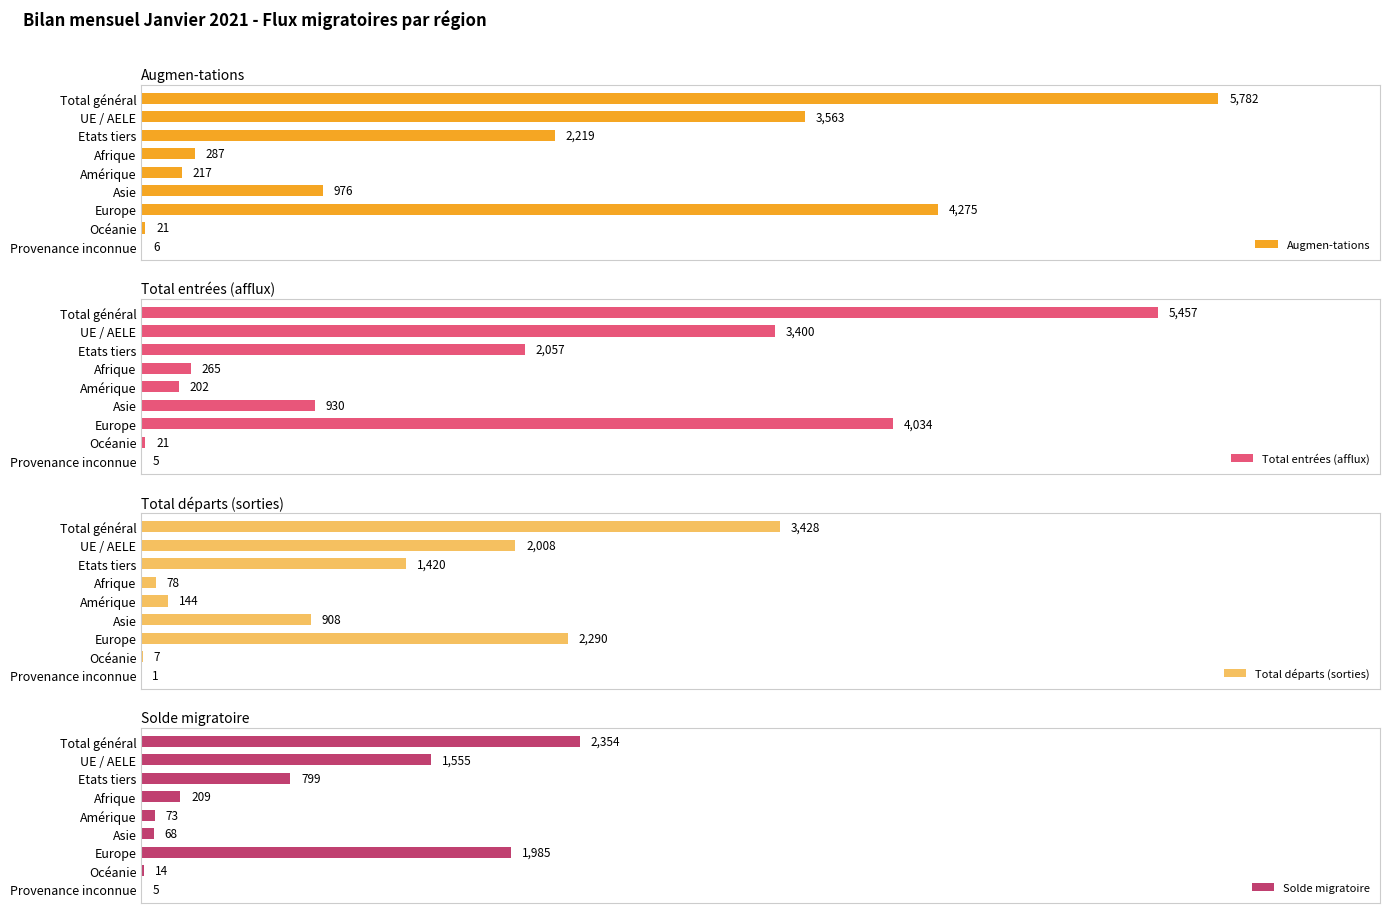

Which series has the largest range (max minus min)?

Augmen-tations